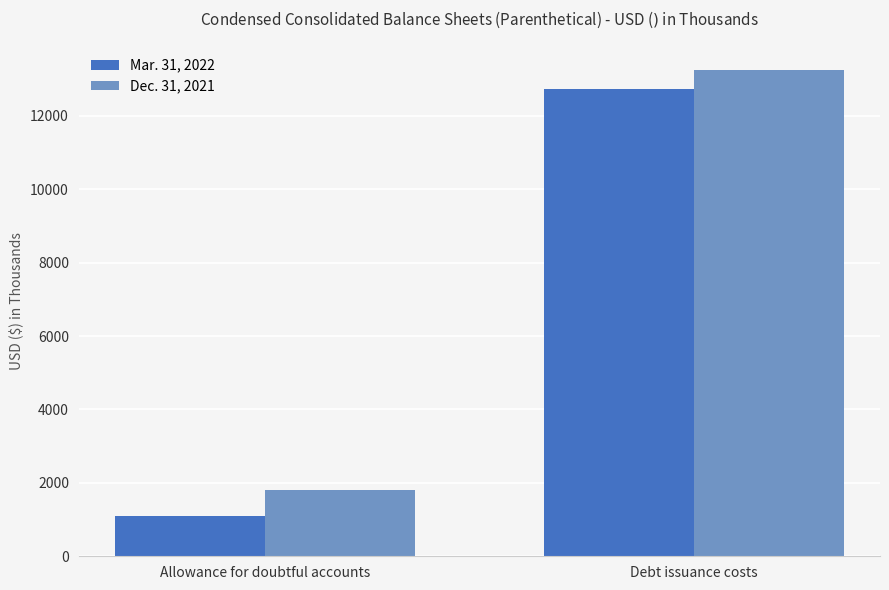

Does the chart contain any negative values?

No